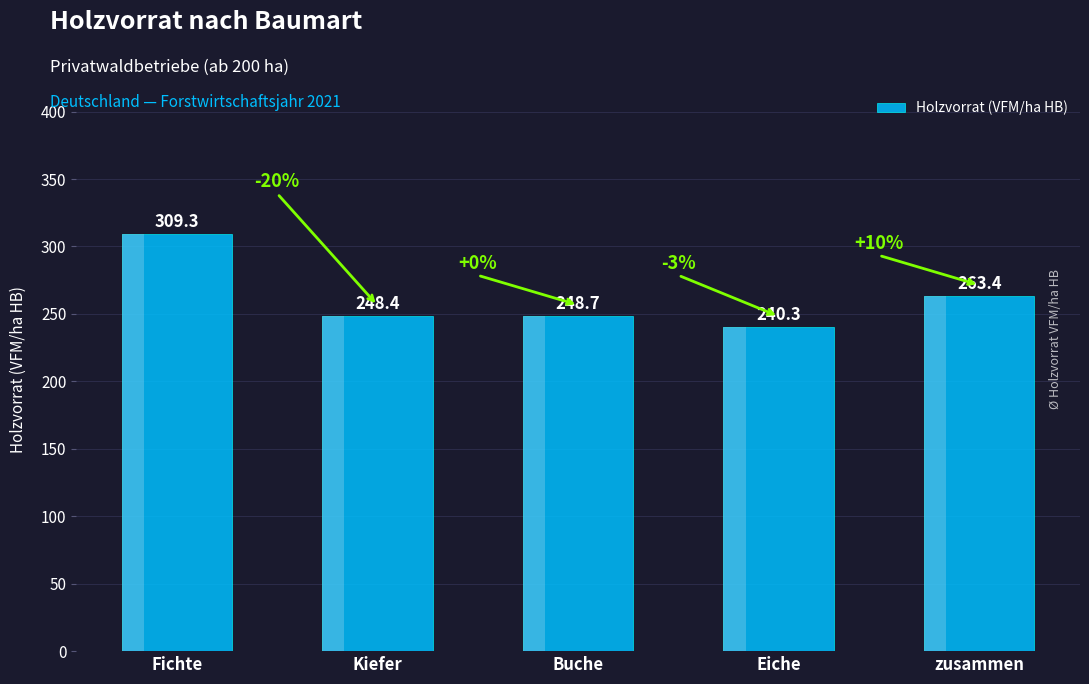

What is the value of the 2nd bar from the left?

248.4